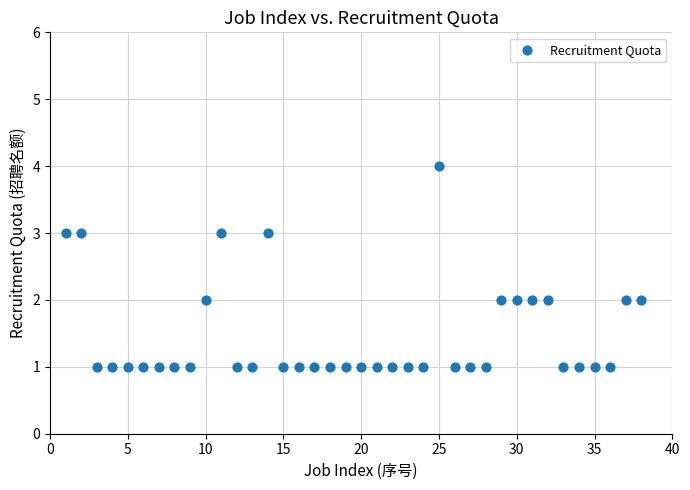

What is the range of Y values (max minus min)?

3